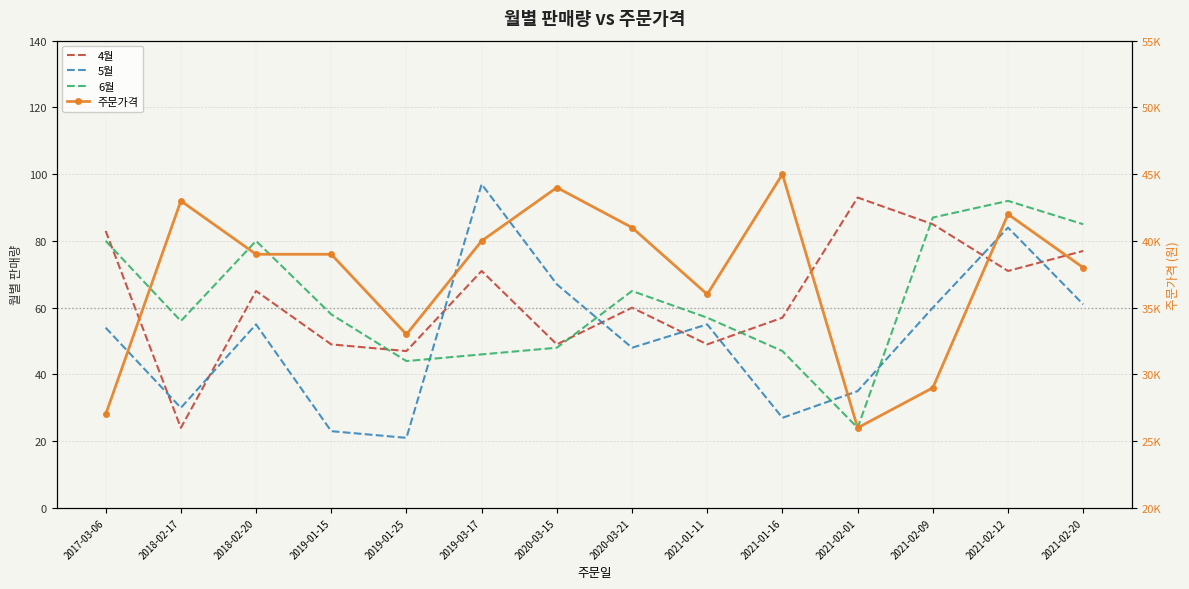

Where is the first local minimum for 5월?

2018-02-17